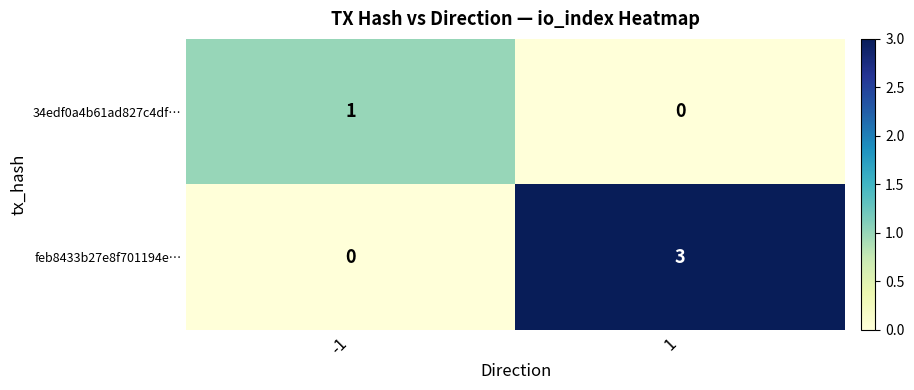

Rank the series at -1 from lowest to highest value.

feb8433b27e8f701194e…, 34edf0a4b61ad827c4df…